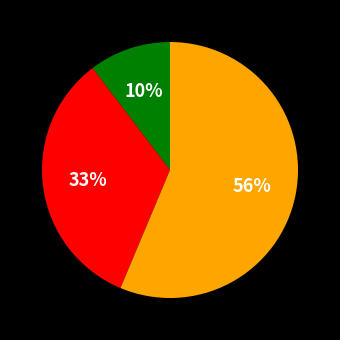

To the nearest percent, what is the average slice percentage?

33%